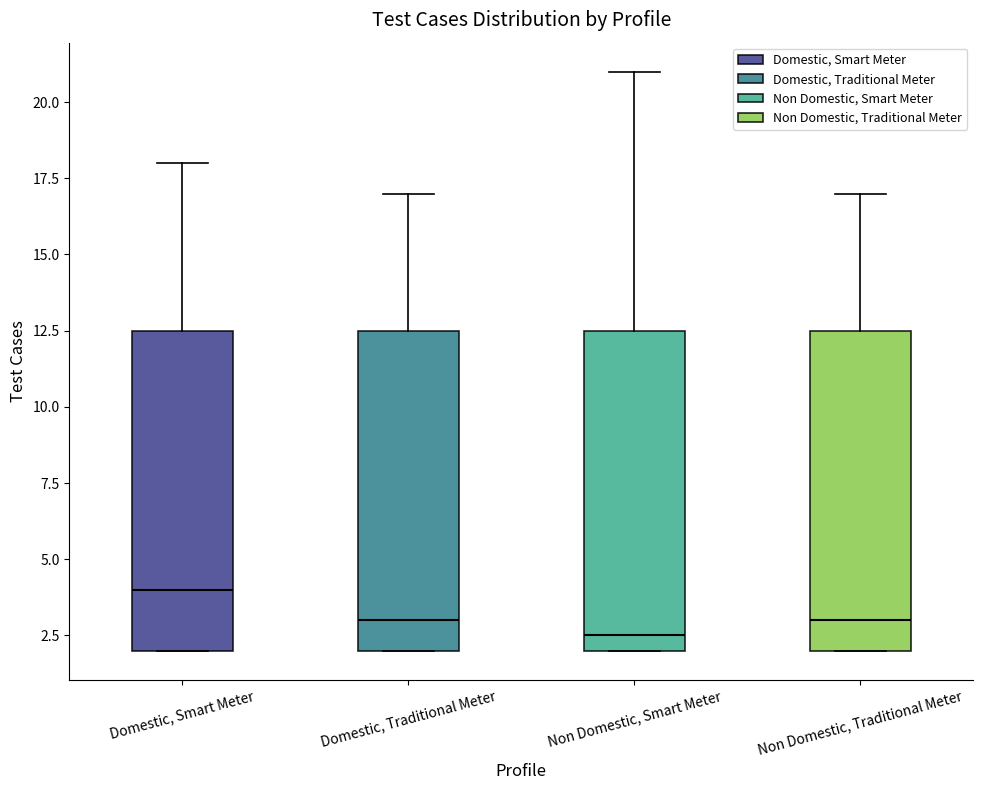

Where does the upper whisker of the box for Non Domestic, Smart Meter end on the y-axis? The values are not printed on the chart, so give them approximately, as read against the axis.

21.0